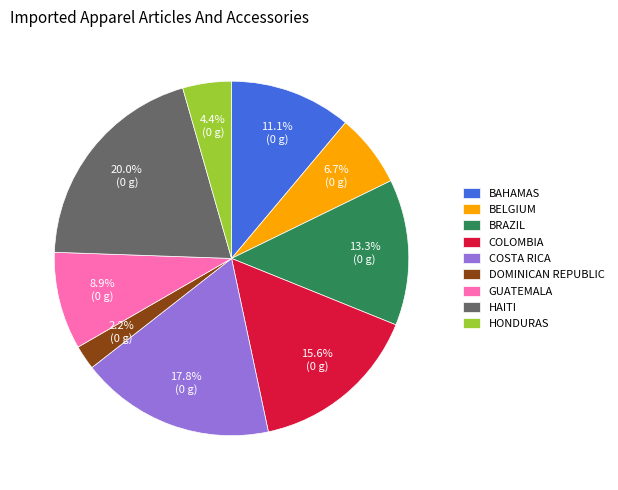

Rank the categories by value from highest to lowest.

HAITI, COSTA RICA, COLOMBIA, BRAZIL, BAHAMAS, GUATEMALA, BELGIUM, HONDURAS, DOMINICAN REPUBLIC